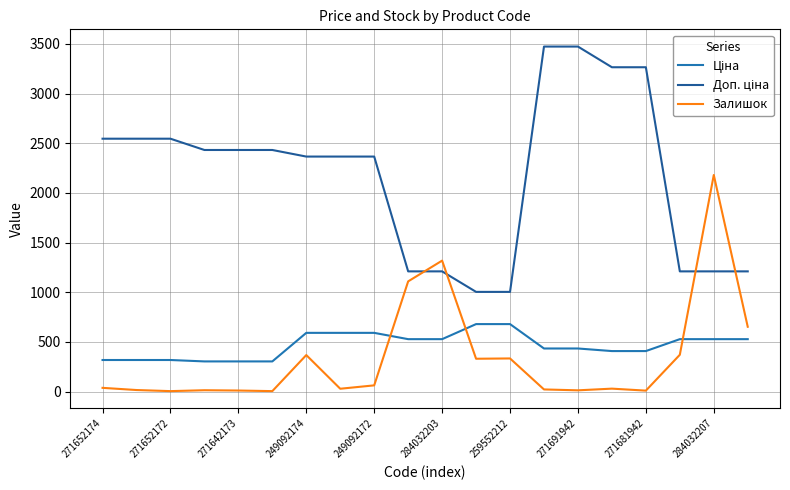

At which label is Ціна closest to 491?

284032207